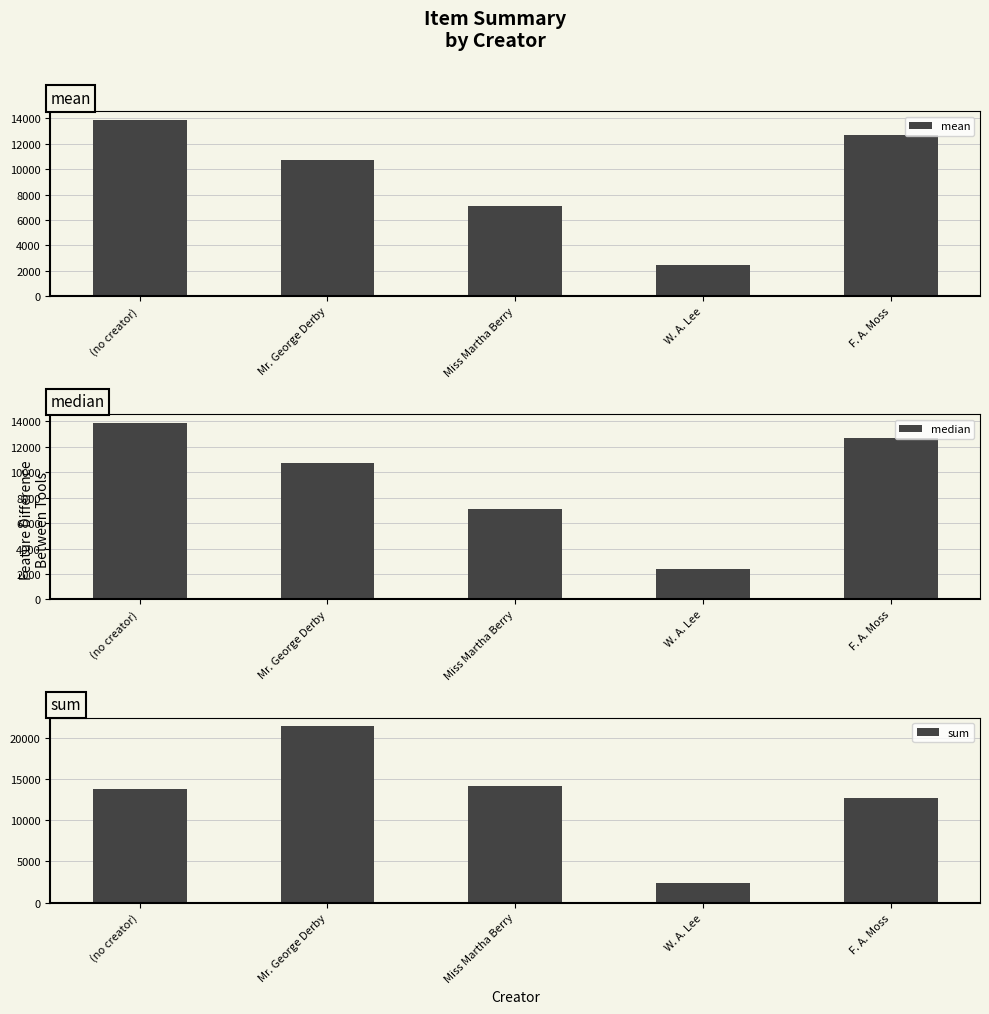

The median series shows 18002.0 at F. A. Moss. True or false?

False